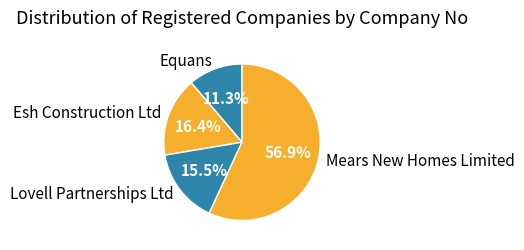

Which slice is the largest?

Mears New Homes Limited